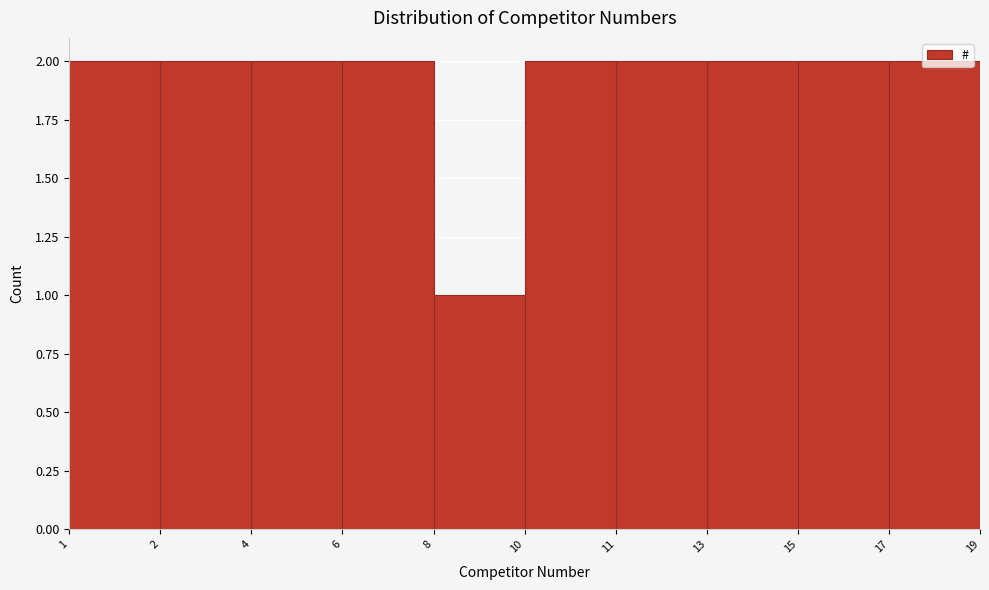

What is the sum of the values at 19 and 8?

3